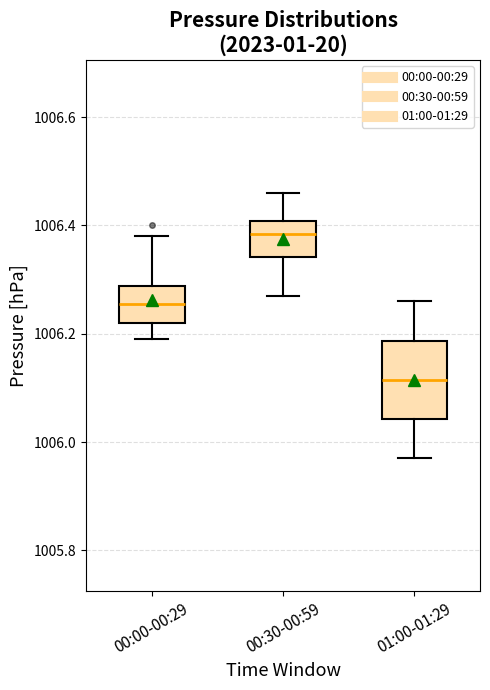

Which box is the tallest, from its lower edge to its upper edge?

01:00-01:29